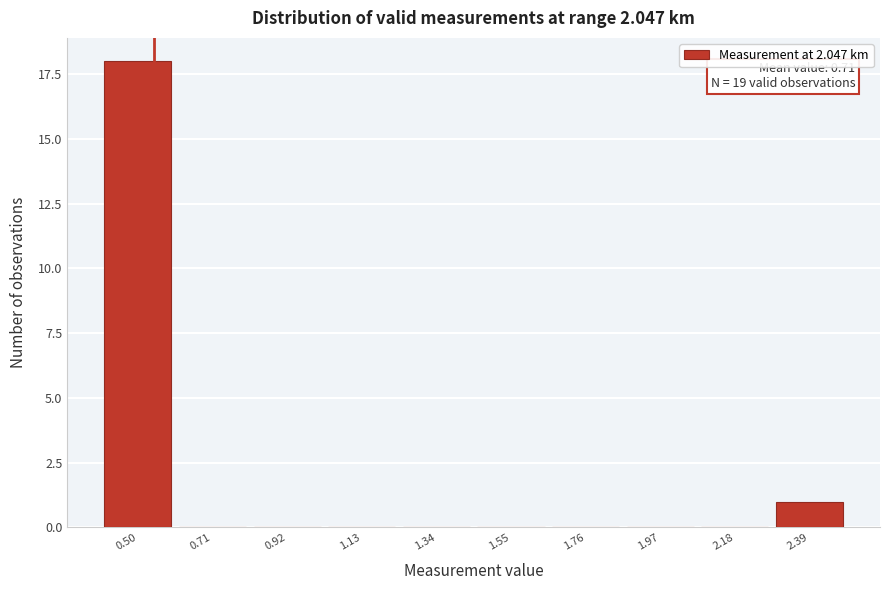

Reading left to right, transcribe all the data shown in this chart.

0.50=18	0.71=0	0.92=0	1.13=0	1.34=0	1.55=0	1.76=0	1.97=0	2.18=0	2.39=1